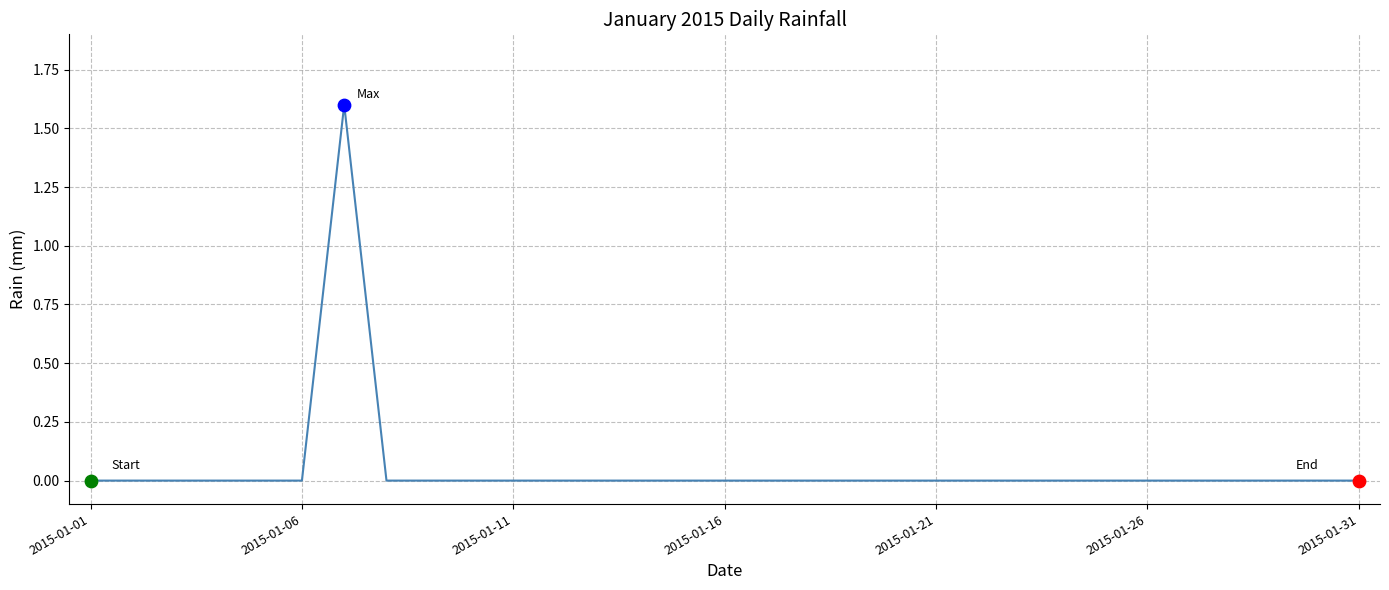

What is the greatest value displayed?

1.6